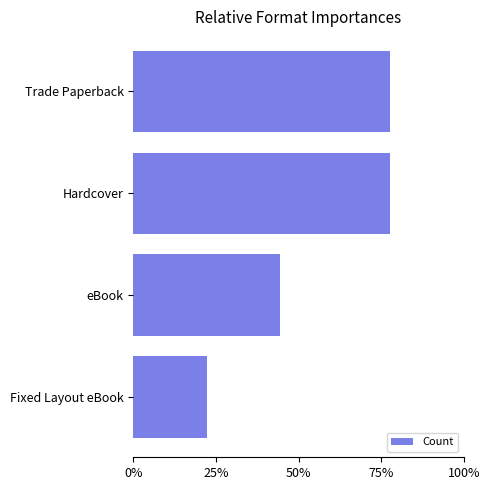

Are the bars horizontal?

Yes